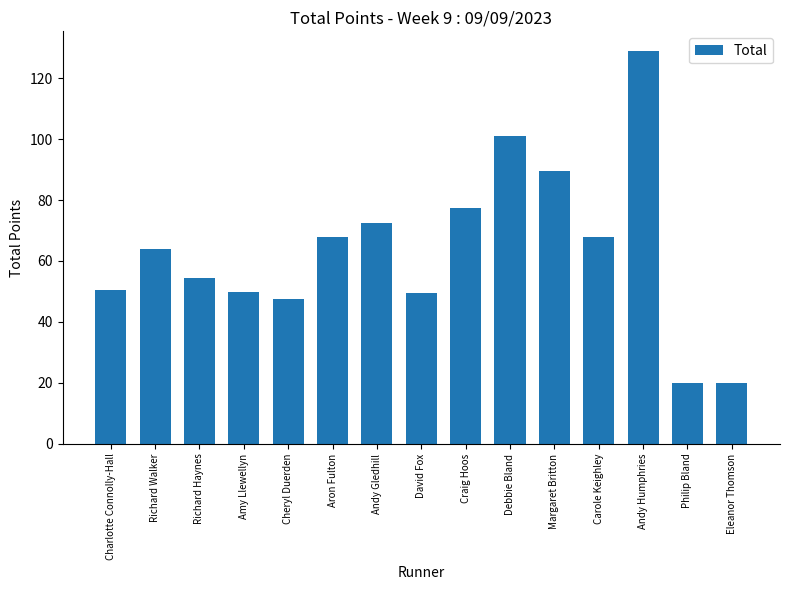

Is it true that the value at Aron Fulton is 14.0?

False